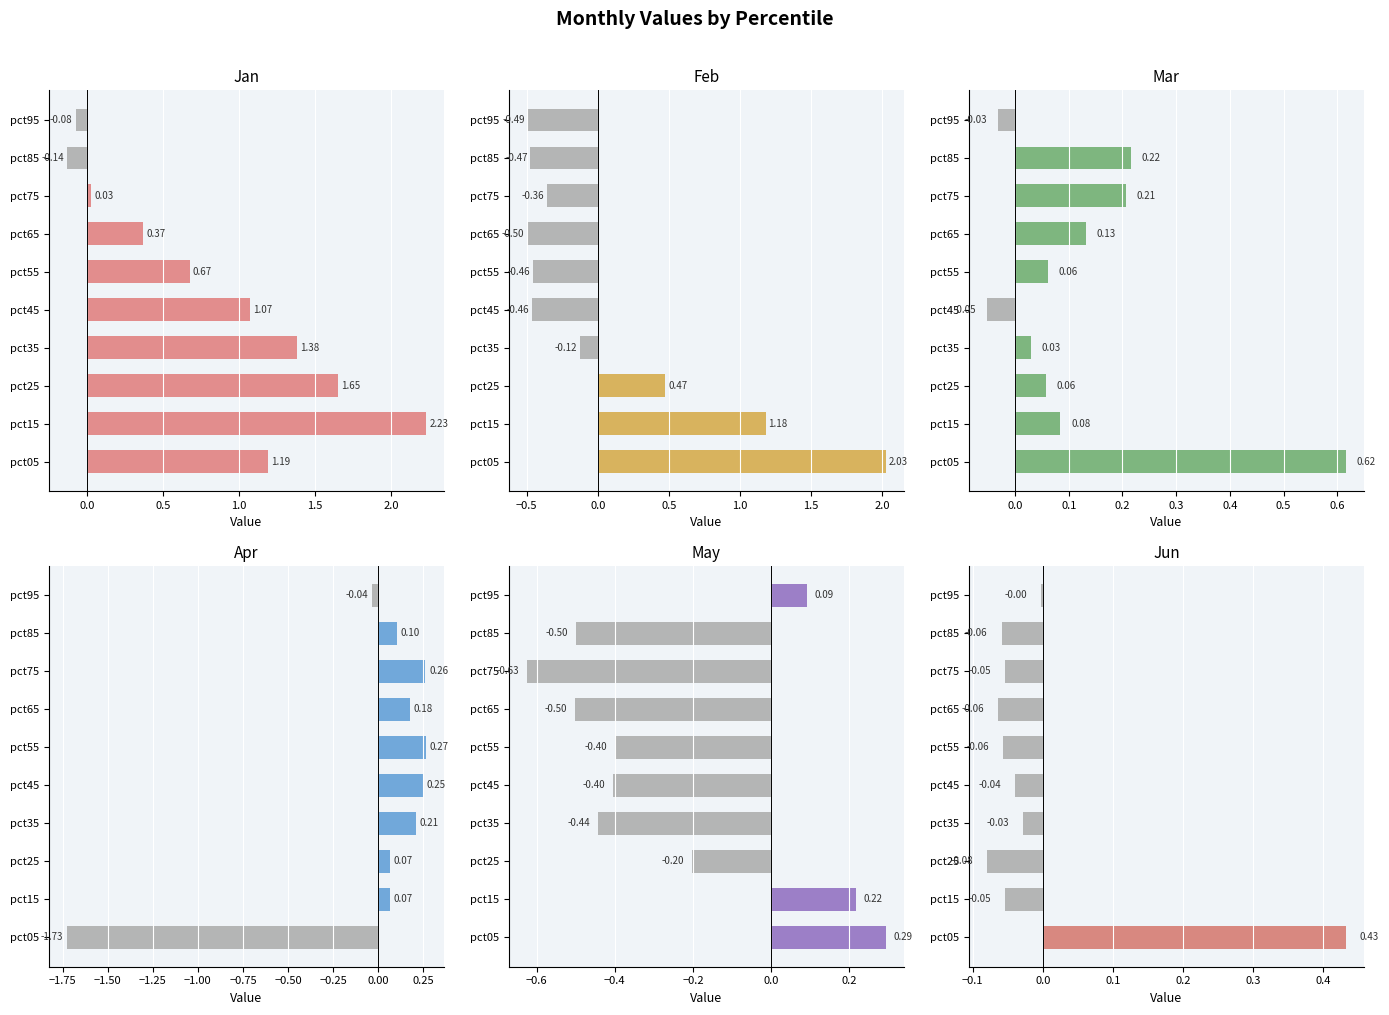

Which series changed the most between pct05 and pct25?

Apr